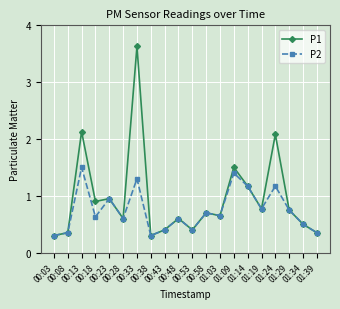

At how many categories does at least one series exceed 2?

3